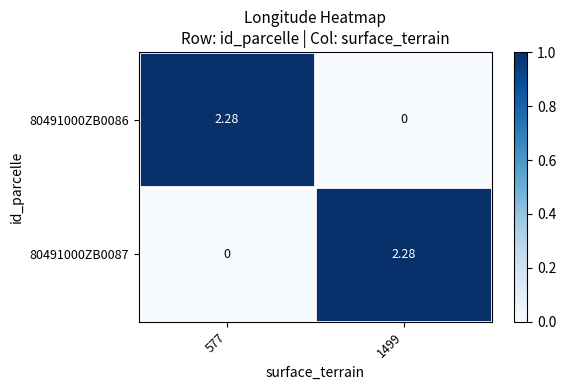

Is the value of 80491000ZB0087 at 577 greater than the value of 80491000ZB0086 at 577?

No